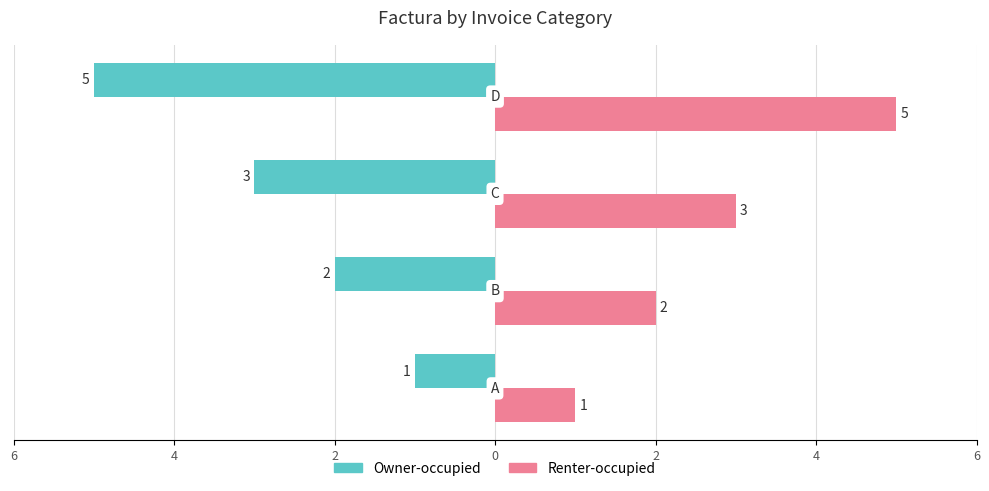

What is the value of the Renter-occupied bar at the 3rd from the left?

3